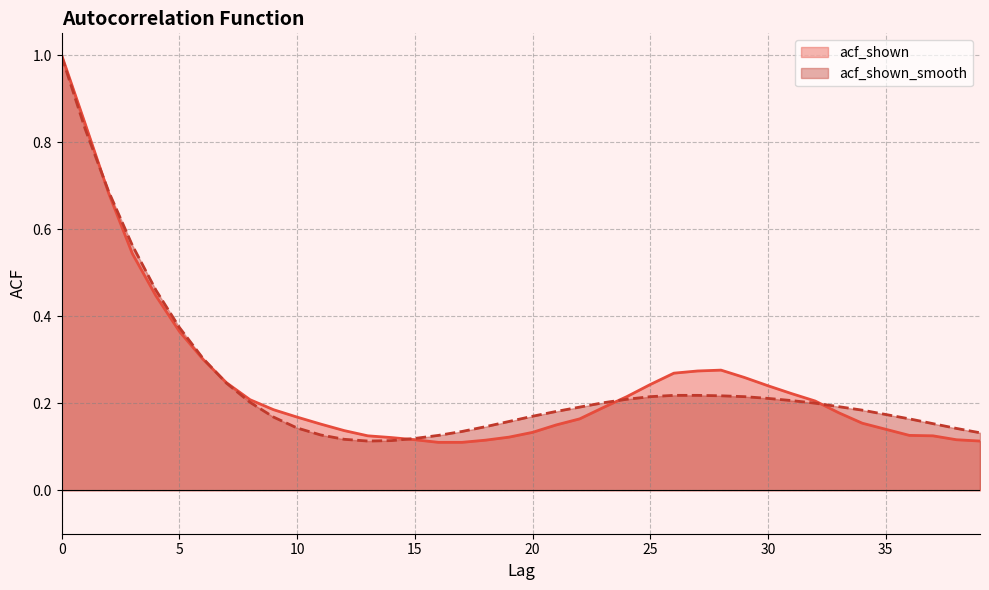

Which series has the largest total across all categories?

acf_shown_smooth